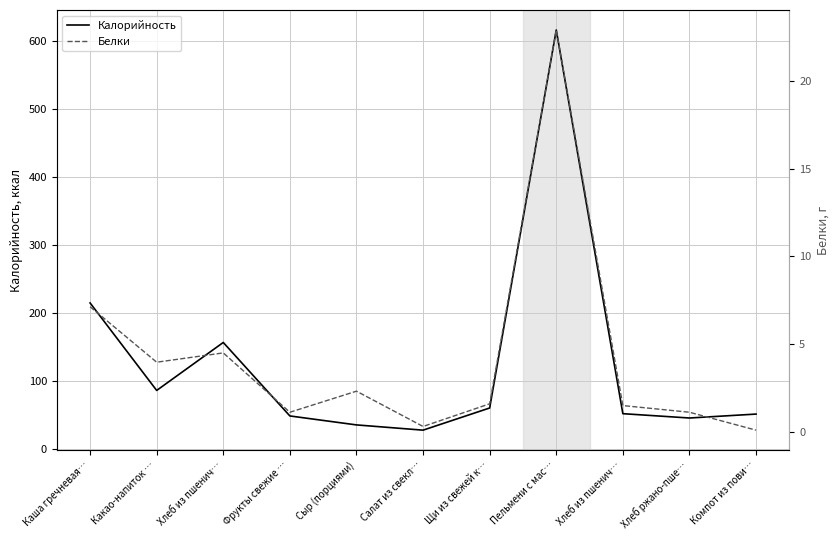

Where is Белки nearest to the value 11?

Каша гречневая…